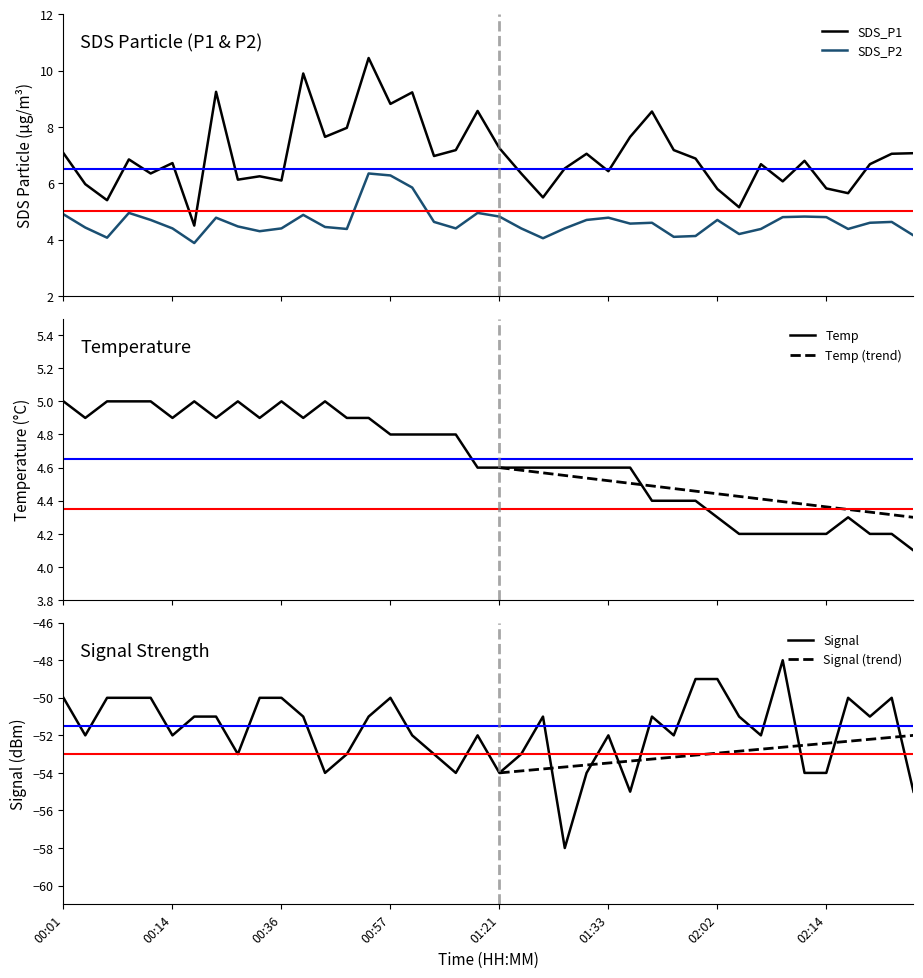

What is the difference between the highest and lowest values at 01:23?

59.4